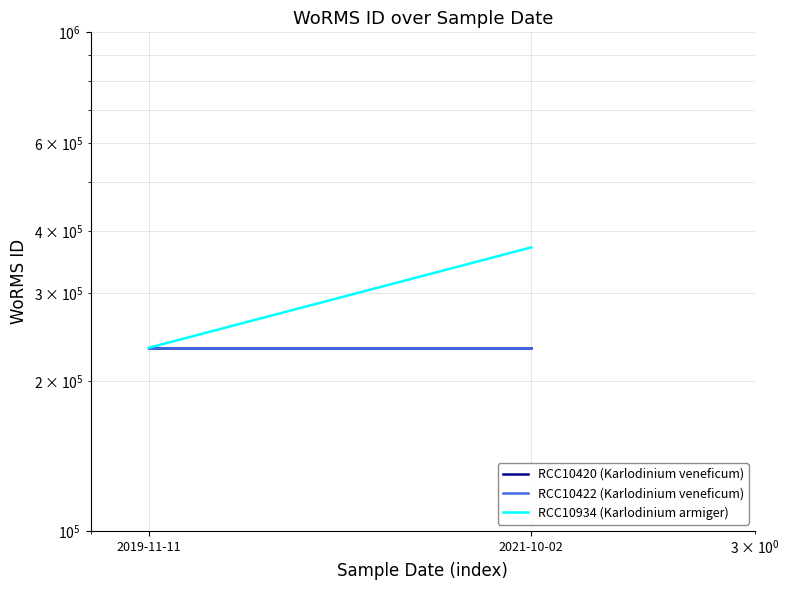

How many lines are shown in the chart?

3